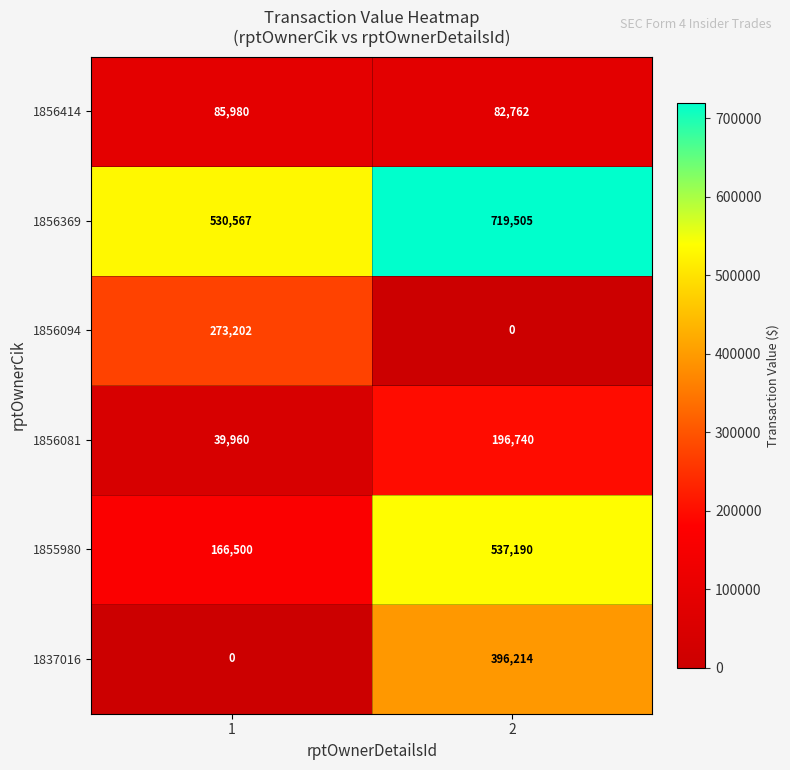

The 1856414 series shows 18311 at 1. True or false?

False